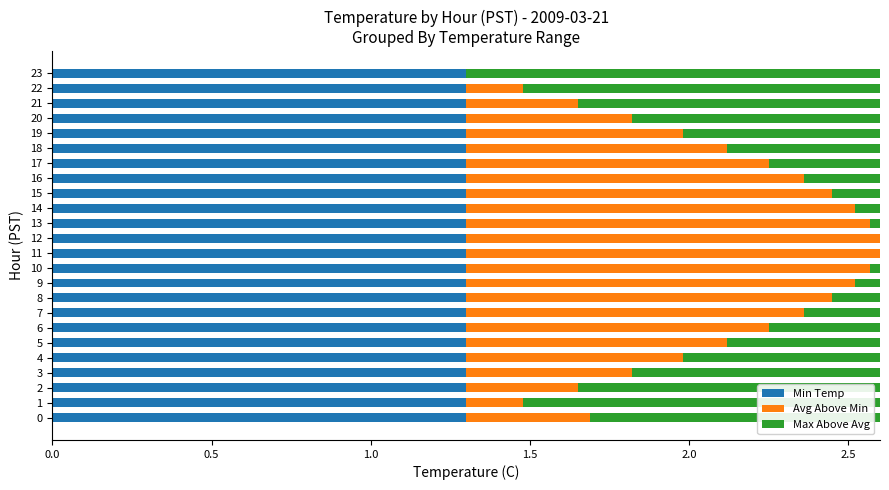

What is the sum of the Min Temp values at 2 and 12?

2.6